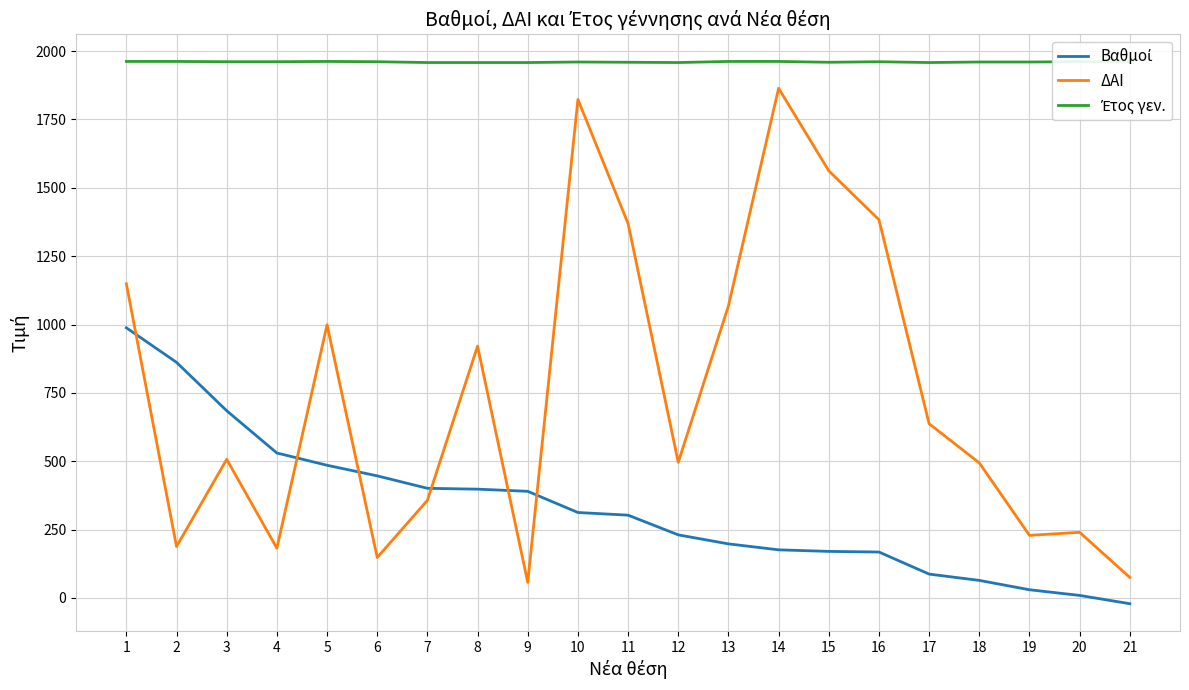

What is the difference between the second highest and second lowest values in the ΔΑΙ series?

1748.0